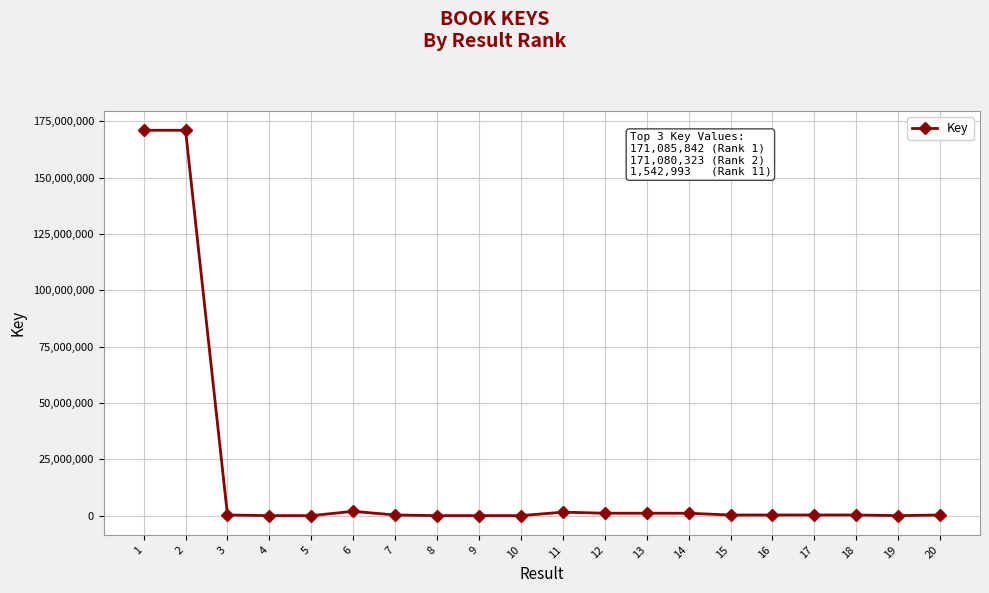

What is the difference between the maximum and minimum values?

171085009